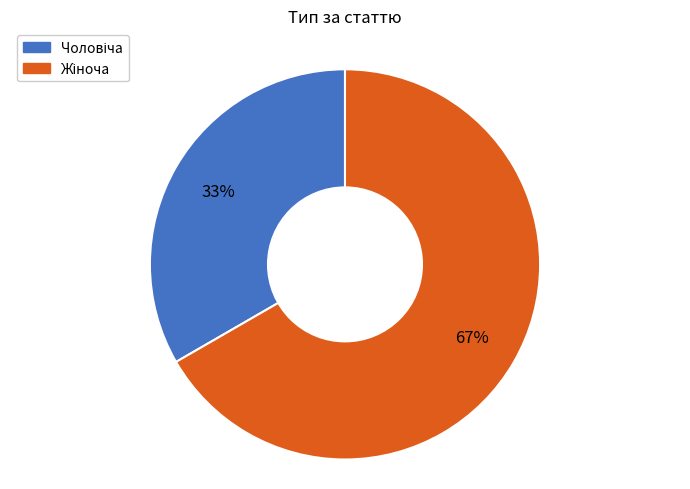

Is there any slice that represents more than half of the pie?

Yes